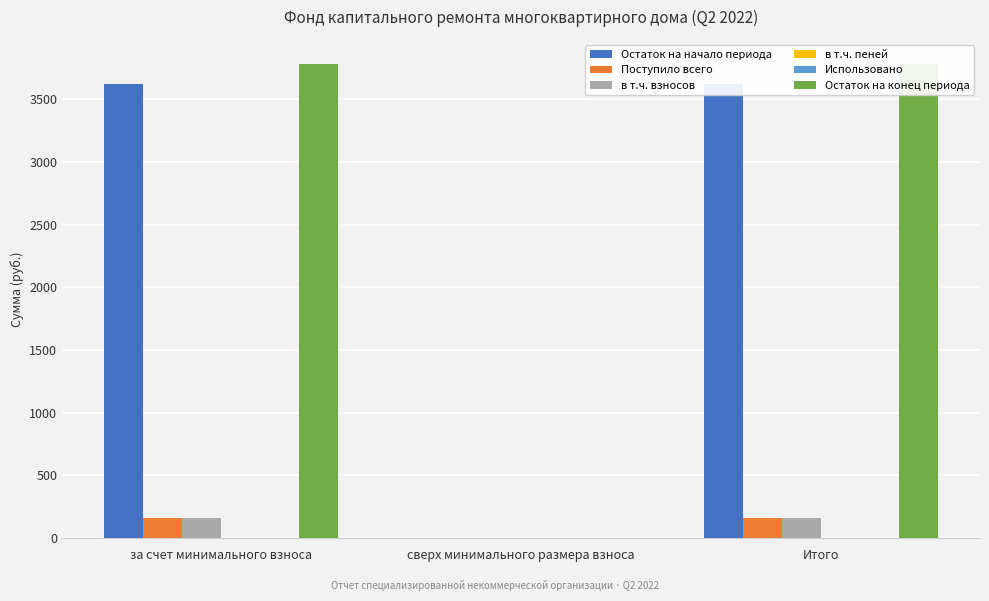

Reading right to left, transcribe all the data shown in this chart.

Остаток на начало периода: Итого=3624.0	сверх минимального размера взноса=0.0	за счет минимального взноса=3624.0
Поступило всего: Итого=161.4	сверх минимального размера взноса=0.0	за счет минимального взноса=161.4
в т.ч. взносов: Итого=161.2	сверх минимального размера взноса=0.0	за счет минимального взноса=161.2
в т.ч. пеней: Итого=0.2	сверх минимального размера взноса=0.0	за счет минимального взноса=0.2
Использовано: Итого=0.0	сверх минимального размера взноса=0.0	за счет минимального взноса=0.0
Остаток на конец периода: Итого=3785.4	сверх минимального размера взноса=0.0	за счет минимального взноса=3785.4